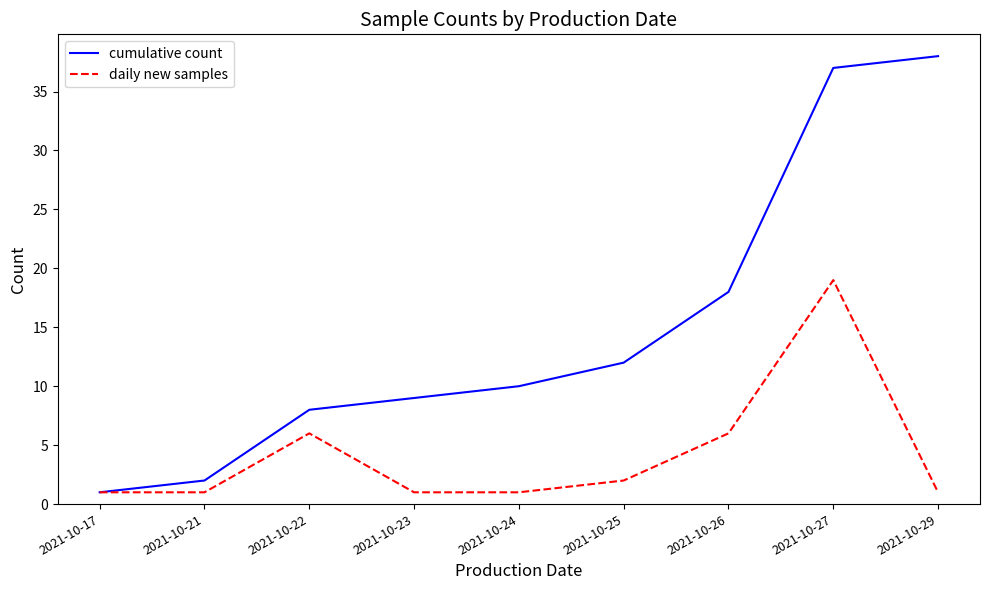

Does the chart display data point markers on the line(s)?

No